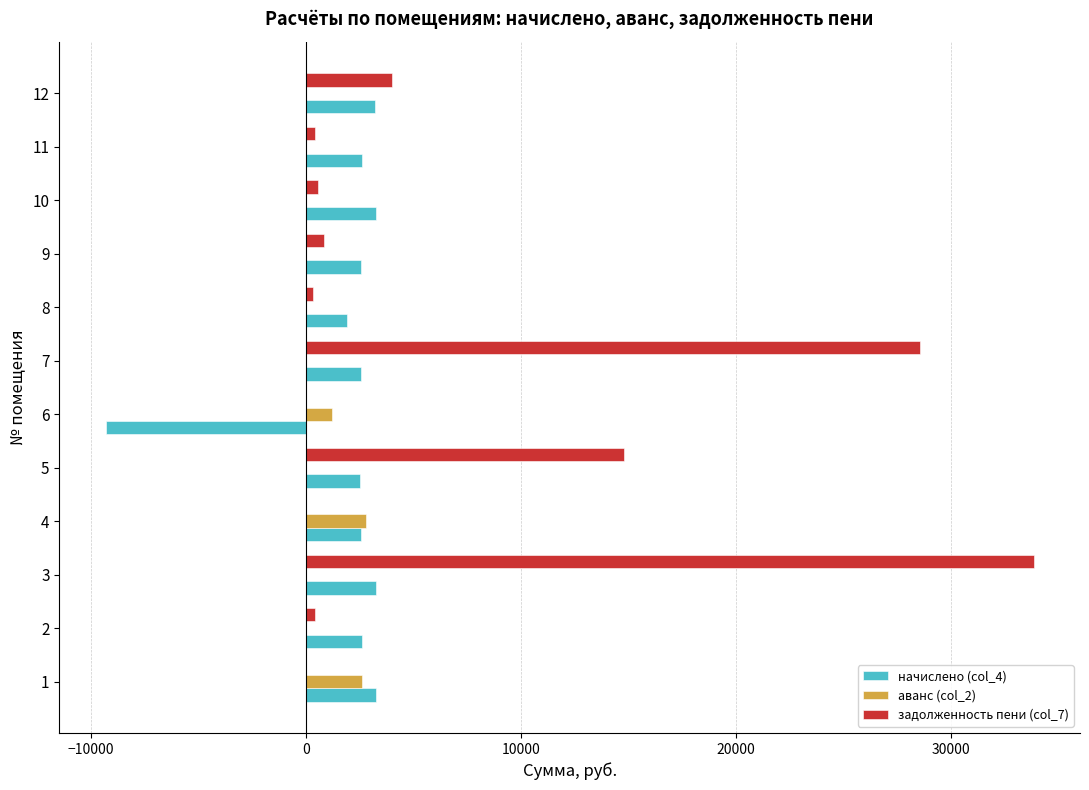

What are all the series names shown in the legend?

начислено (col_4), аванс (col_2), задолженность пени (col_7)